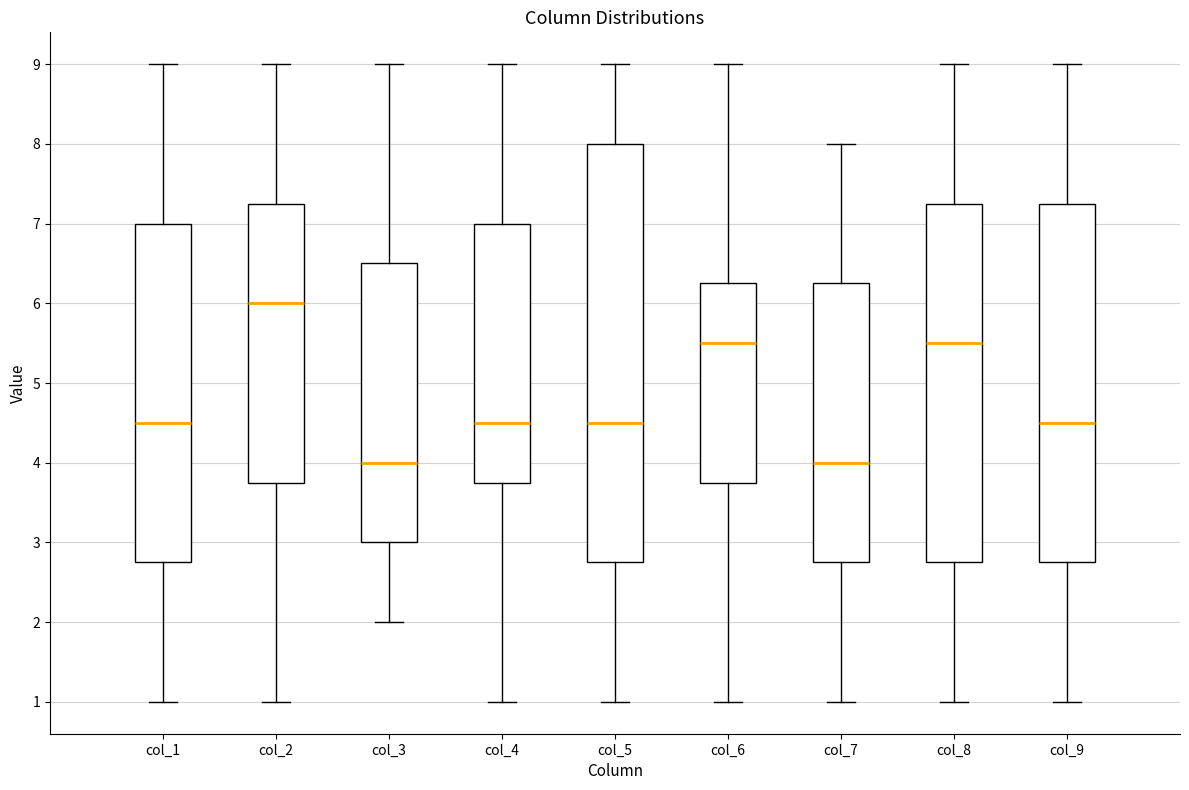

Reading left to right, read every box against the y-axis: the position of its median line, the range the box covers, and the ends of its whiskers. The values are not printed on the chart, so give them approximately, as read against the axis.

col_1: median 4.5, box 2.8 to 7.0, whiskers 1.0 to 9.0
col_2: median 6.0, box 3.8 to 7.3, whiskers 1.0 to 9.0
col_3: median 4.0, box 3.0 to 6.5, whiskers 2.0 to 9.0
col_4: median 4.5, box 3.8 to 7.0, whiskers 1.0 to 9.0
col_5: median 4.5, box 2.8 to 8.0, whiskers 1.0 to 9.0
col_6: median 5.5, box 3.8 to 6.3, whiskers 1.0 to 9.0
col_7: median 4.0, box 2.8 to 6.3, whiskers 1.0 to 8.0
col_8: median 5.5, box 2.8 to 7.3, whiskers 1.0 to 9.0
col_9: median 4.5, box 2.8 to 7.3, whiskers 1.0 to 9.0